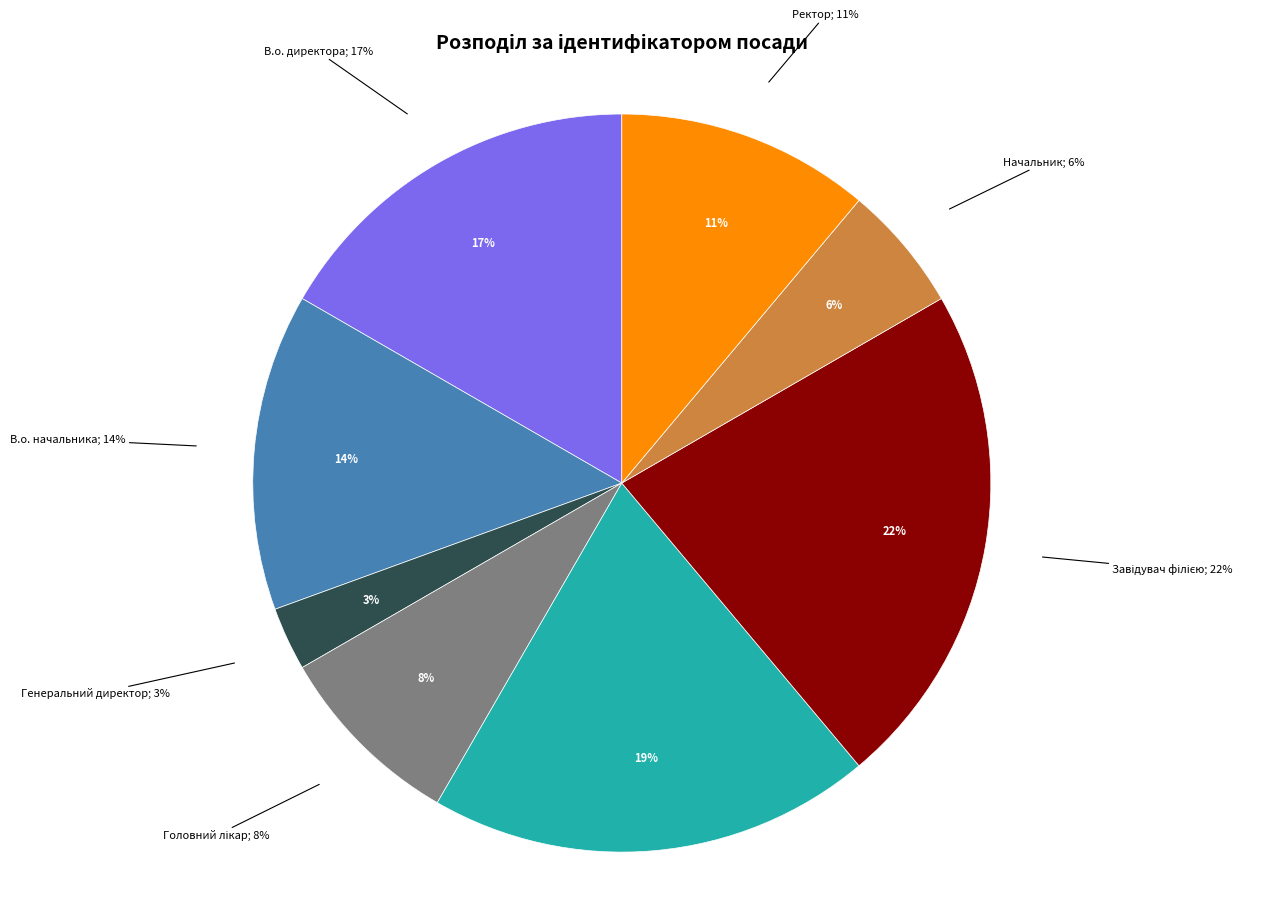

The Генеральний директор slice represents 3% of the pie. True or false?

True